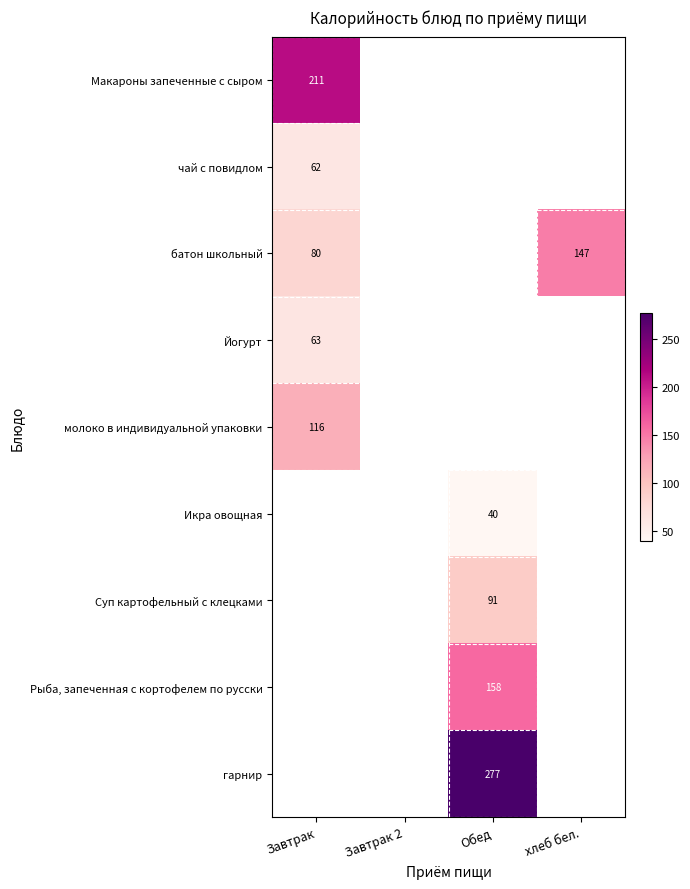

The value of чай с повидлом at Завтрак is 62. True or false?

True